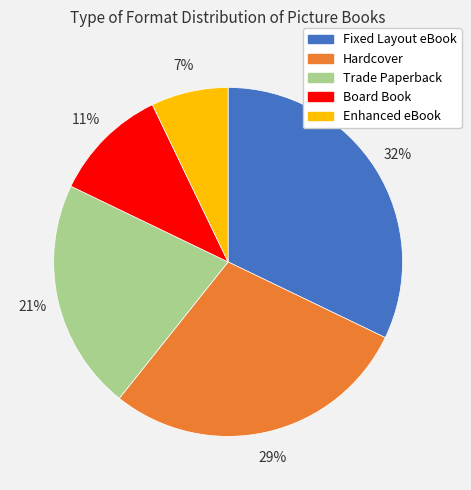

How many slices are in this pie chart?

5